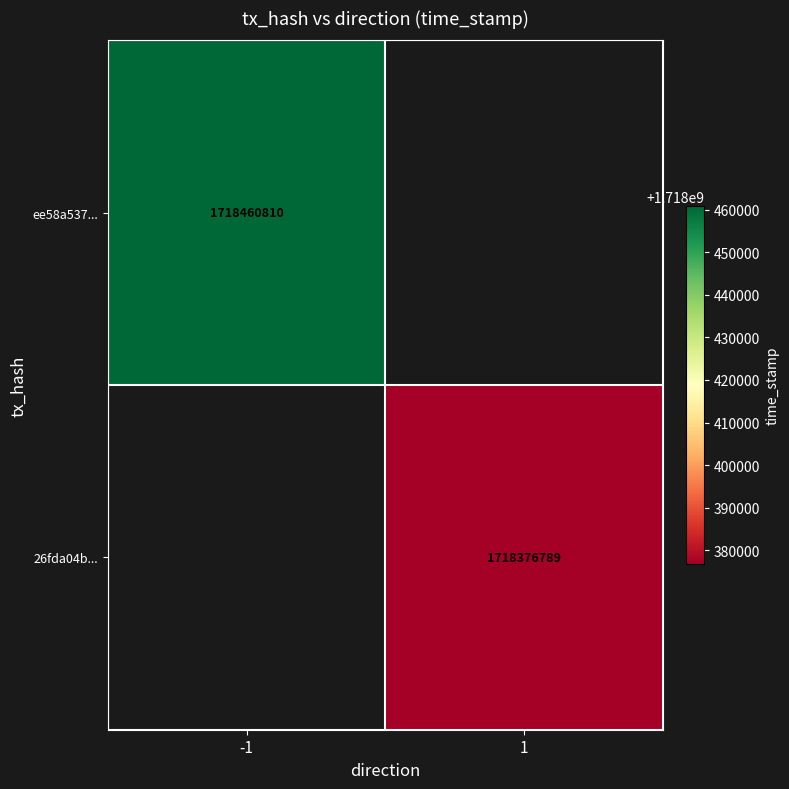

Which has a higher value, 1 or -1?

-1